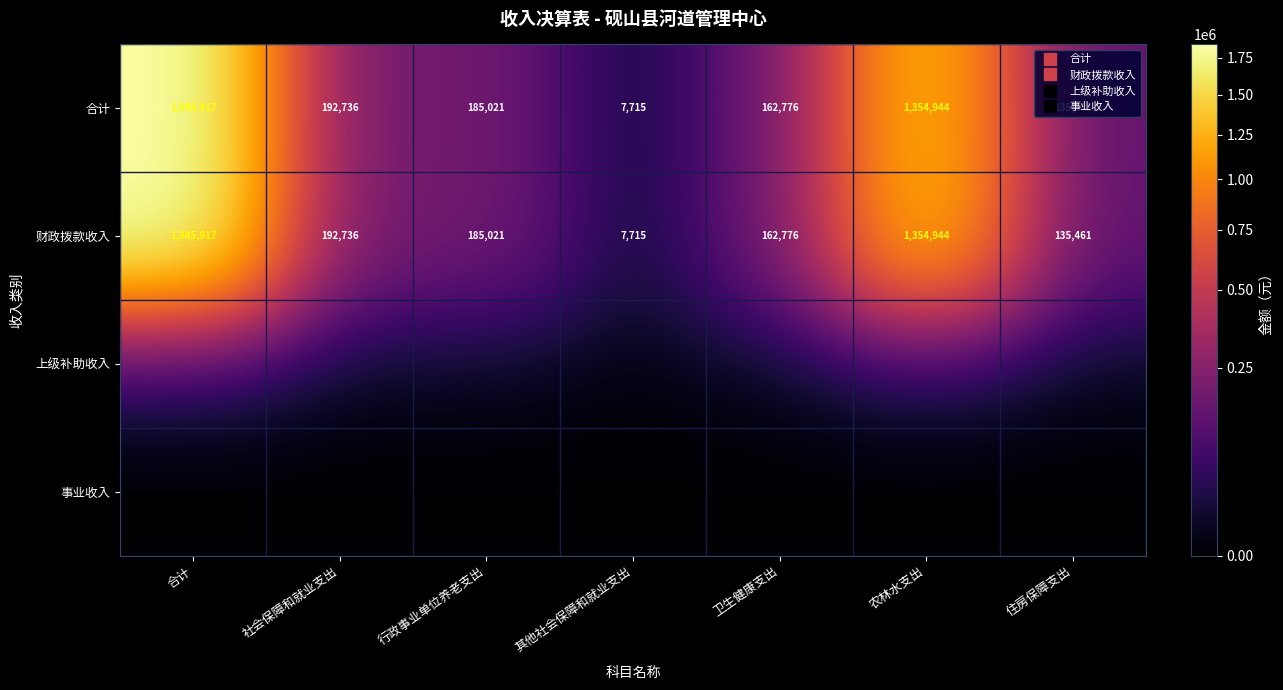

List the series in order of their peak value, lowest first.

上级补助收入, 事业收入, 合计, 财政拨款收入